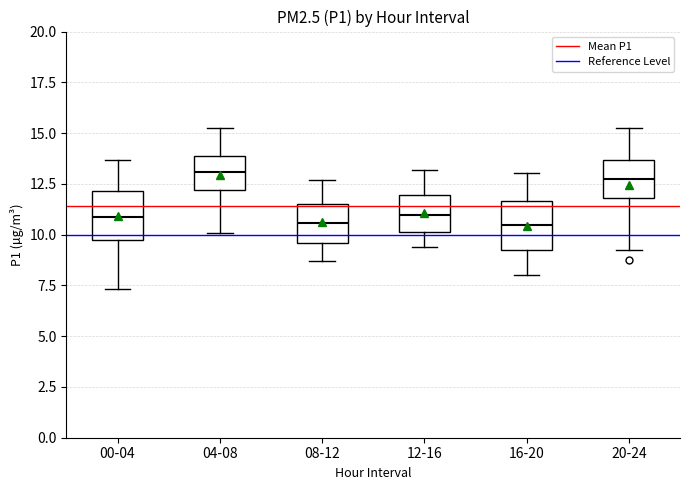

Reading left to right, transcribe this box plot: for each box, give where its median line is, the range the box spans, and where its two whiskers end, as read against the y-axis. The values are not printed on the chart, so give them approximately, as read against the axis.

00-04: median 11.0, box 9.5 to 12.0, whiskers 7.5 to 13.5
04-08: median 13.0, box 12.0 to 14.0, whiskers 10.0 to 15.5
08-12: median 10.5, box 9.5 to 11.5, whiskers 8.5 to 12.5
12-16: median 11.0, box 10.0 to 12.0, whiskers 9.5 to 13.0
16-20: median 10.5, box 9.5 to 11.5, whiskers 8.0 to 13.0
20-24: median 13.0, box 12.0 to 13.5, whiskers 9.0 to 15.5